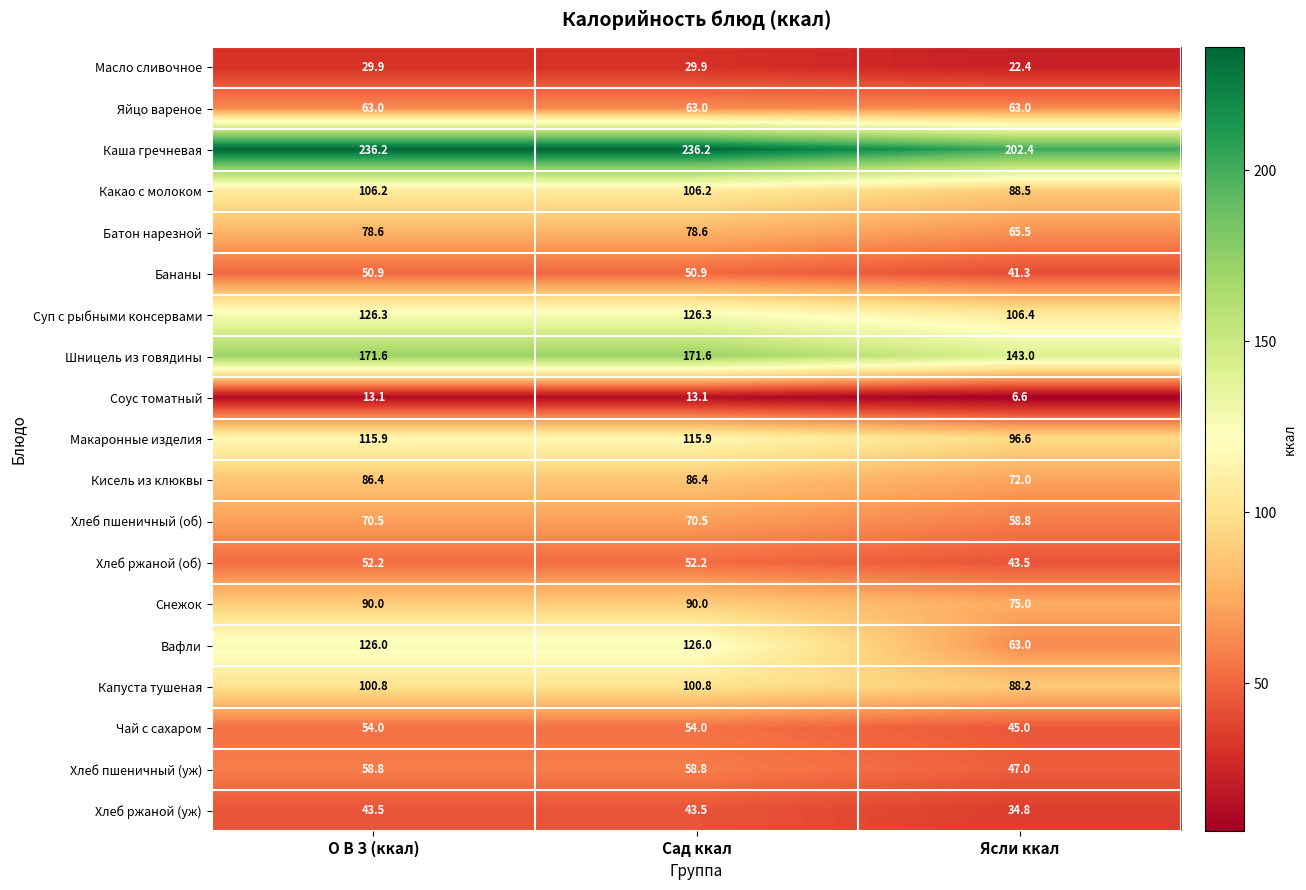

Which label corresponds to the smallest value in the chart?

Ясли ккал